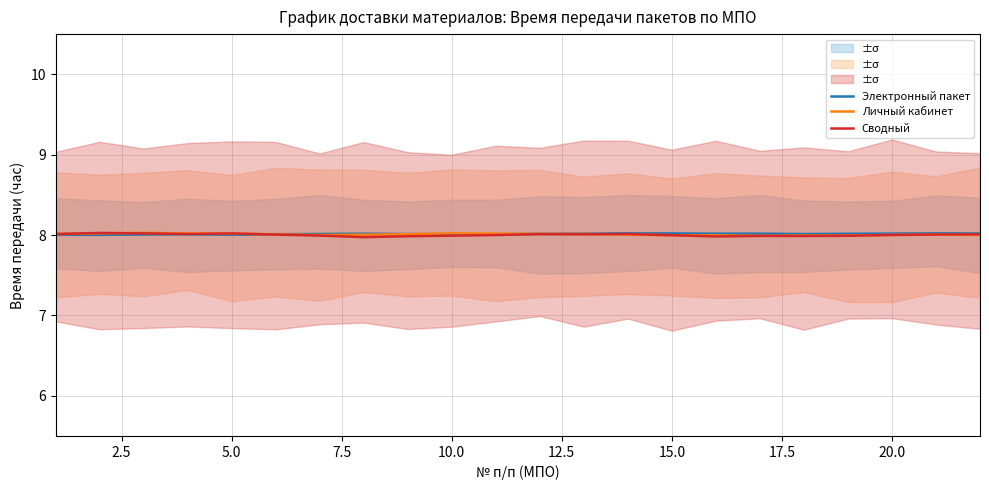

What is the maximum value for Электронный пакет?

8.0